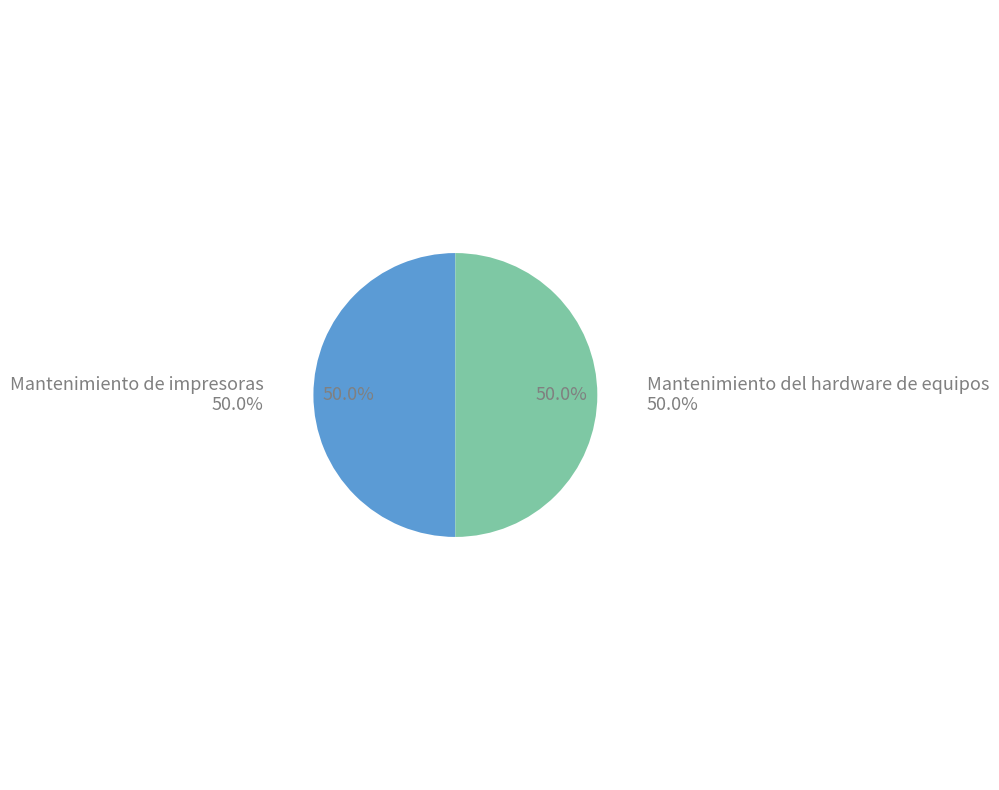

What percentage is the Mantenimiento de impresoras slice, to the nearest percent?

50%